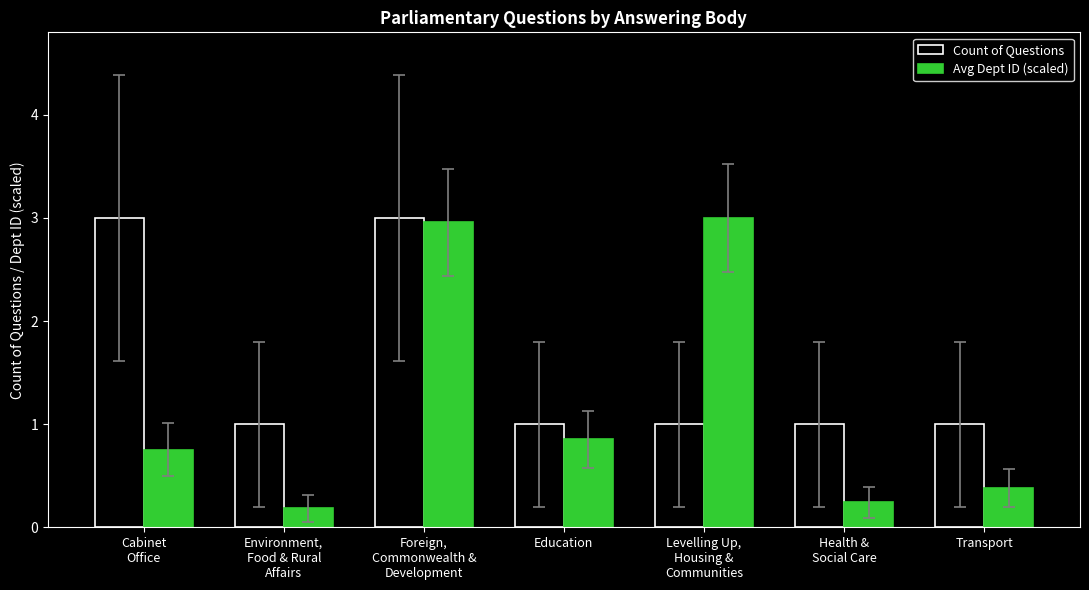

What are all the series names shown in the legend?

Count of Questions, Avg Dept ID (scaled)